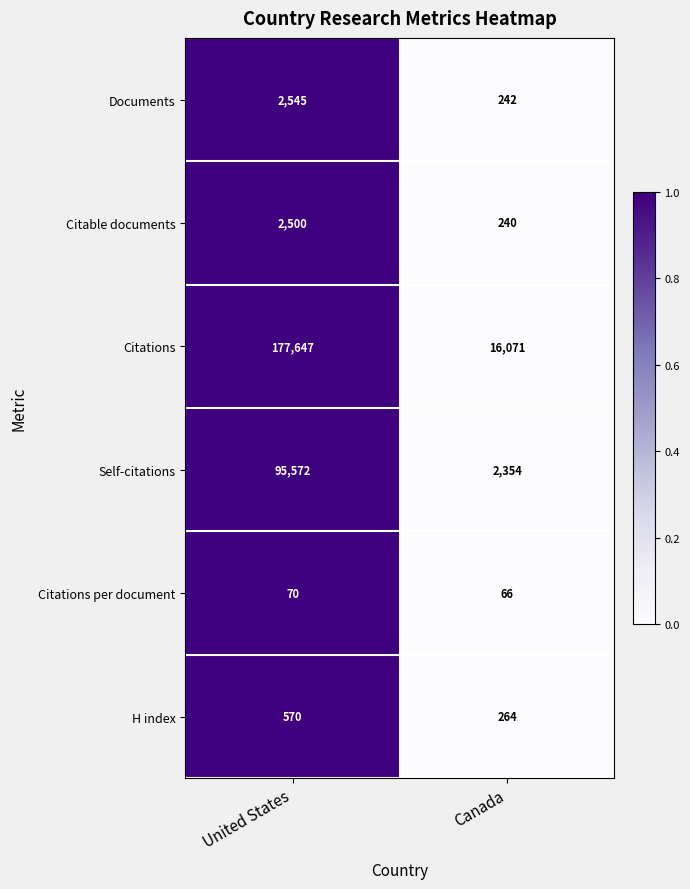

Which series changed the most between United States and Canada?

Citations